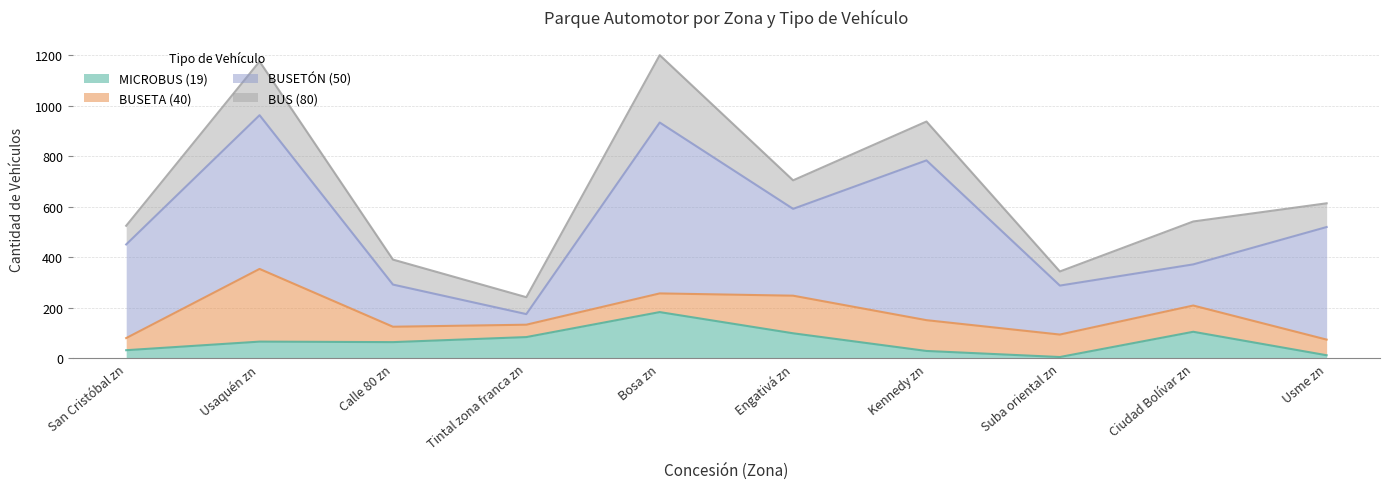

What is the difference between the highest and lowest values at Tintal zona franca zn?

42